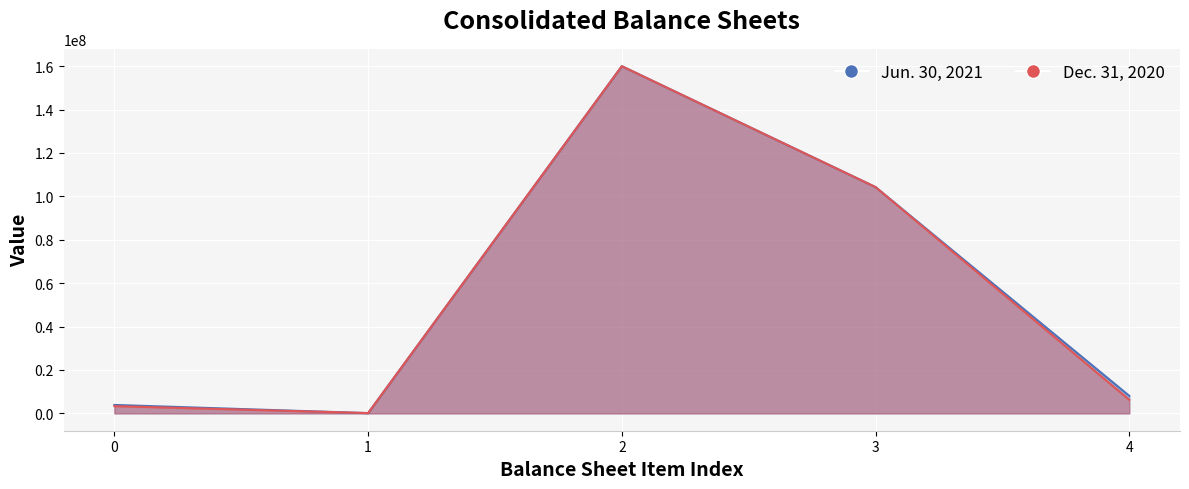

In Jun. 30, 2021, how many points are higher than both neighbors (excluding endpoints)?

1